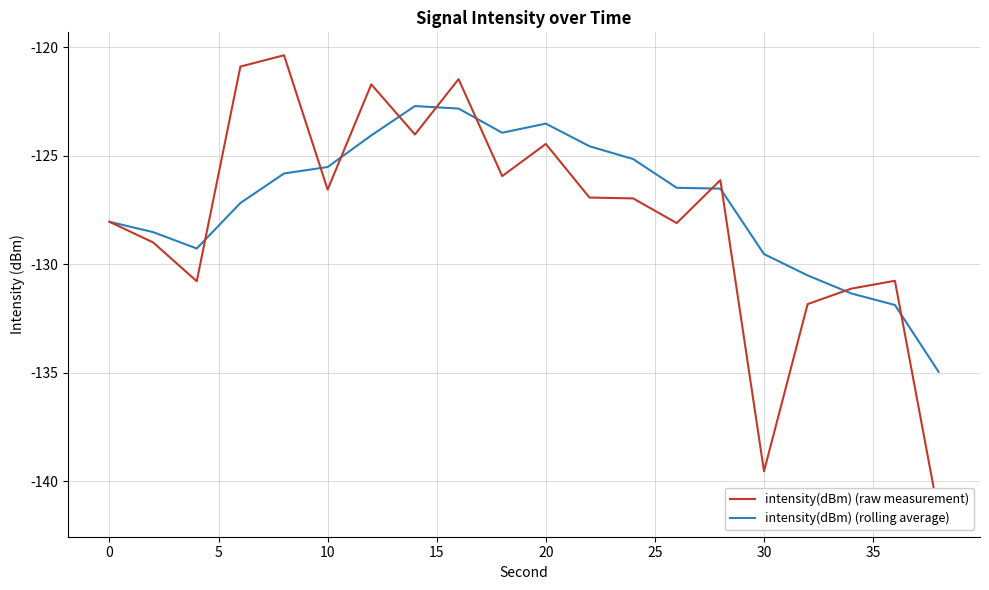

How many values in the intensity(dBm) (rolling average) series are below -126?

11